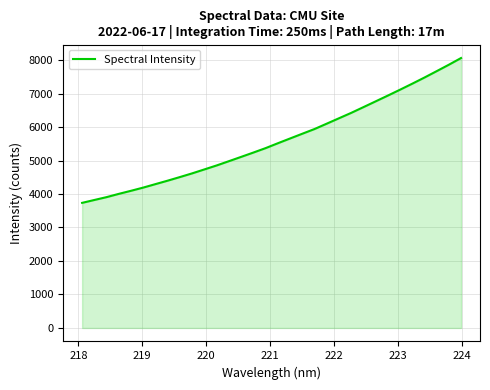

What is the smallest value displayed?

3735.9